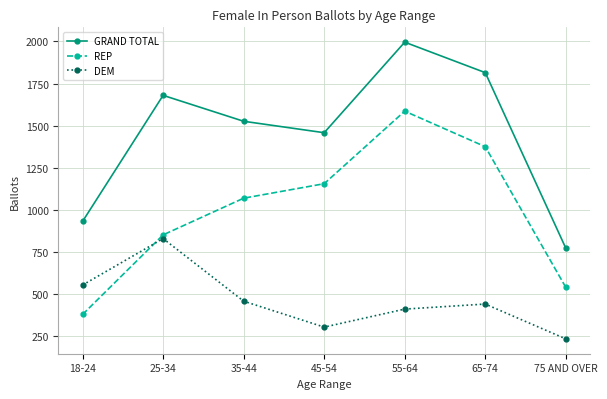

After their last crossing, which series has the higher values: DEM or REP?

REP